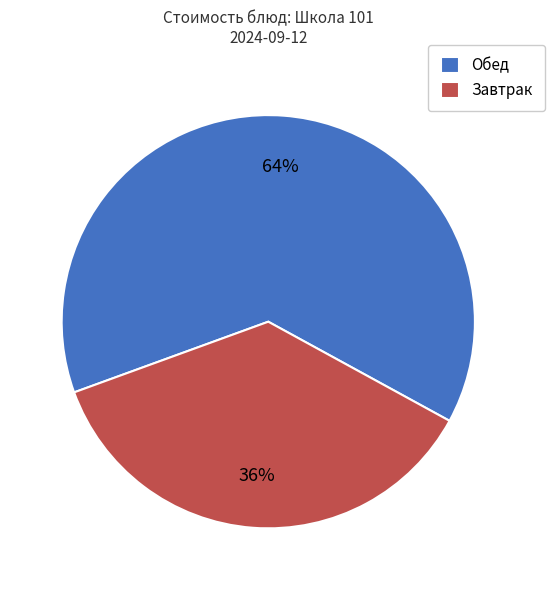

To the nearest percent, what percentage of the pie is Завтрак?

36%